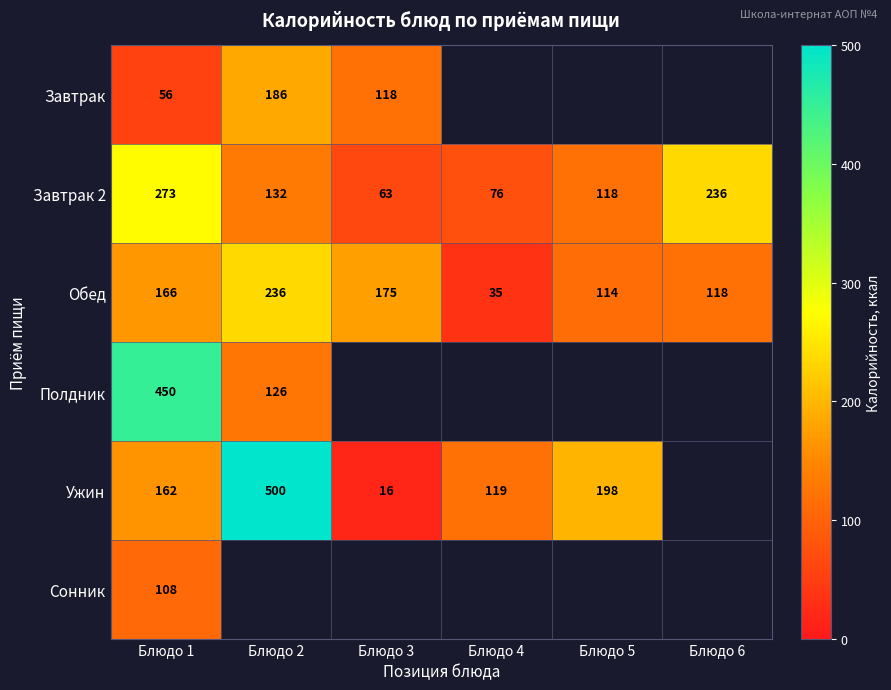

How many data points in Обед are less than 166?

3